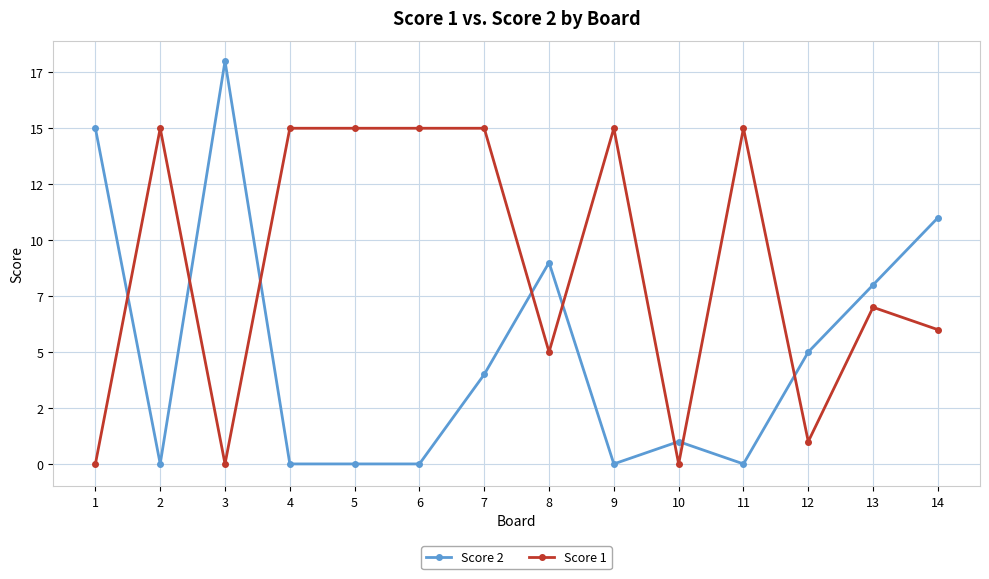

Is it true that Score 2 equals 9 at 8?

True